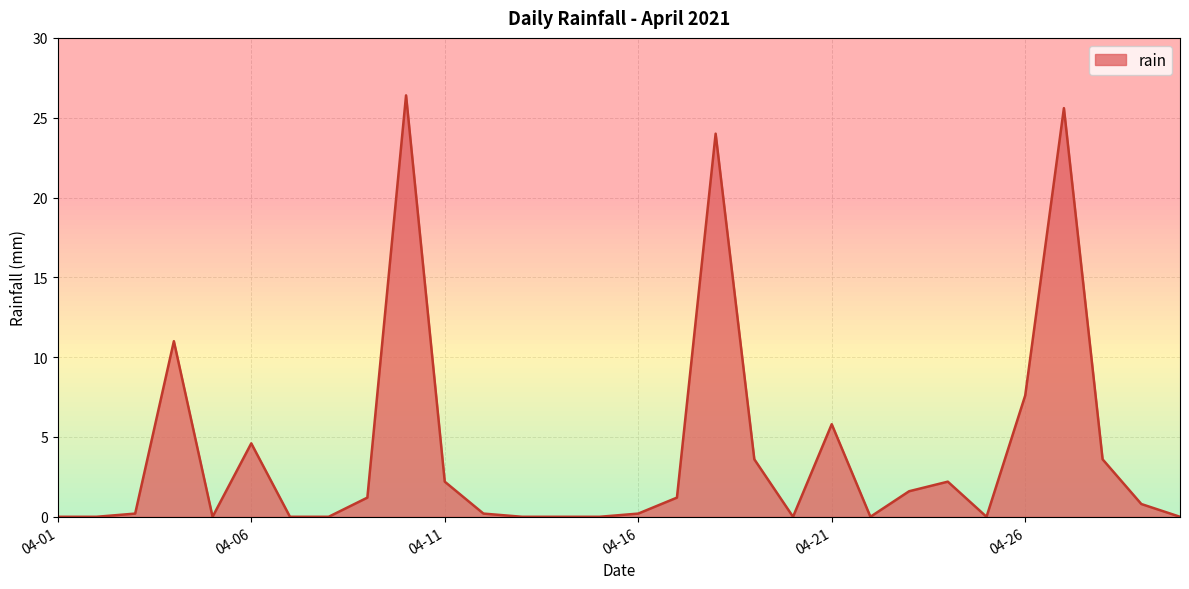

What is the difference between the maximum and minimum values?

26.4